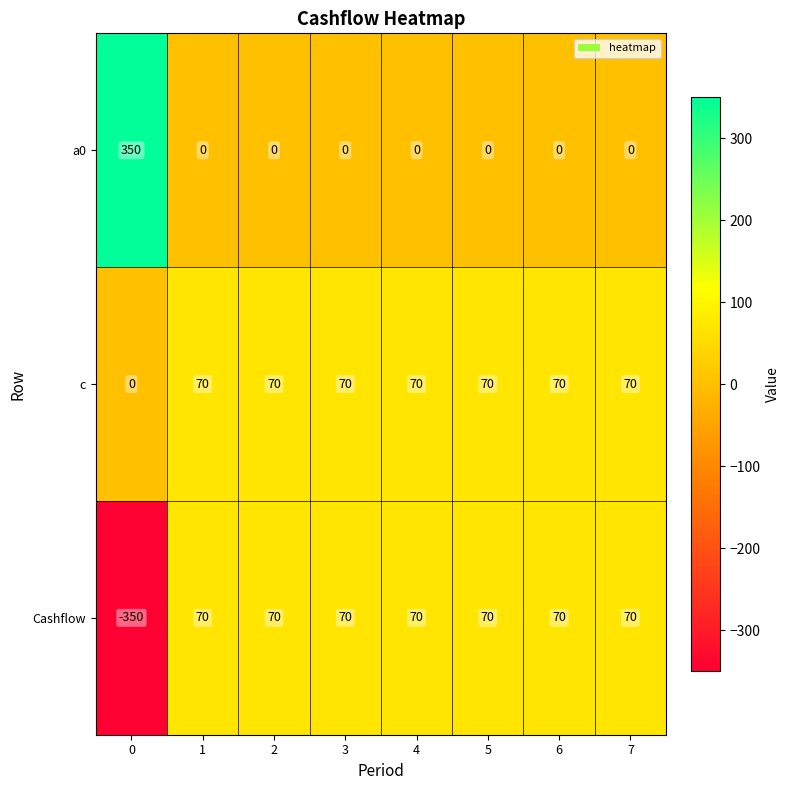

List the series in order of their overall mean, highest first.

c, a0, Cashflow